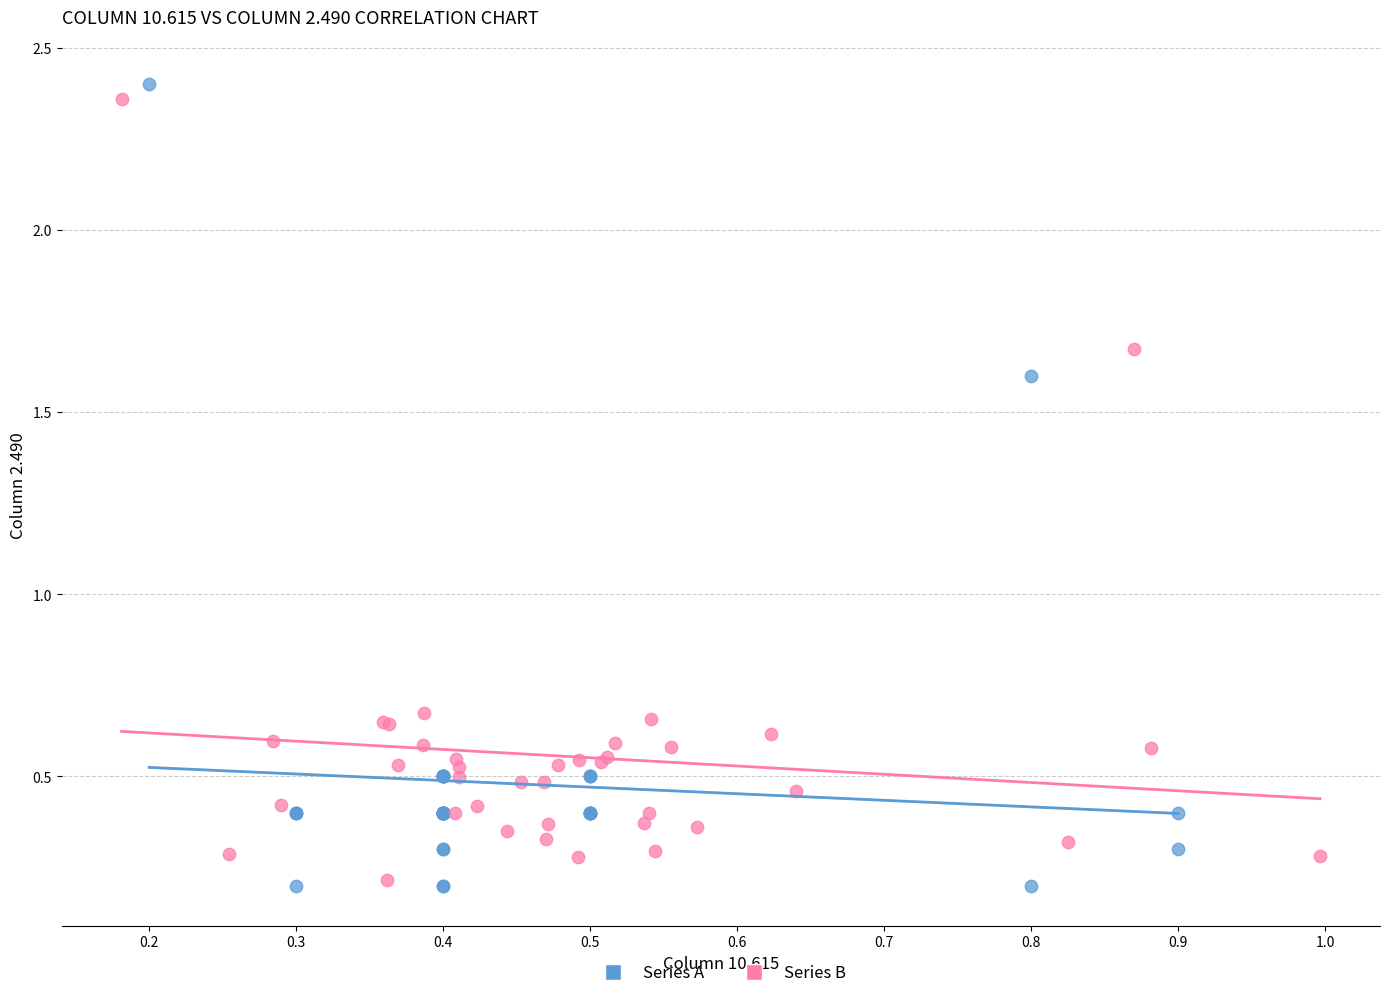

Which series has the widest spread of Y values?

Series A